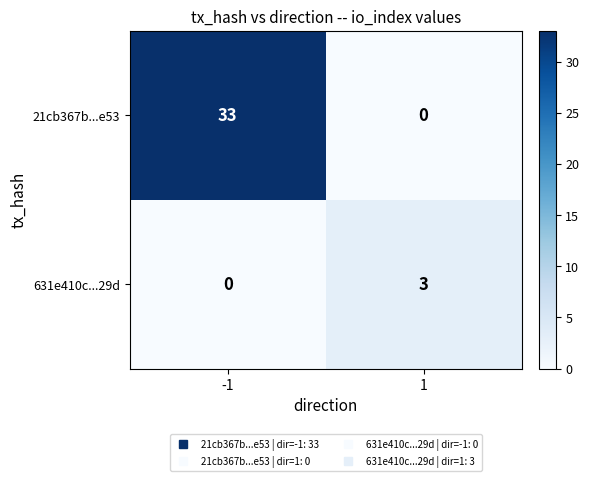

Reading right to left, transcribe all the data shown in this chart.

21cb367b...e53: 0	33
631e410c...29d: 3	0